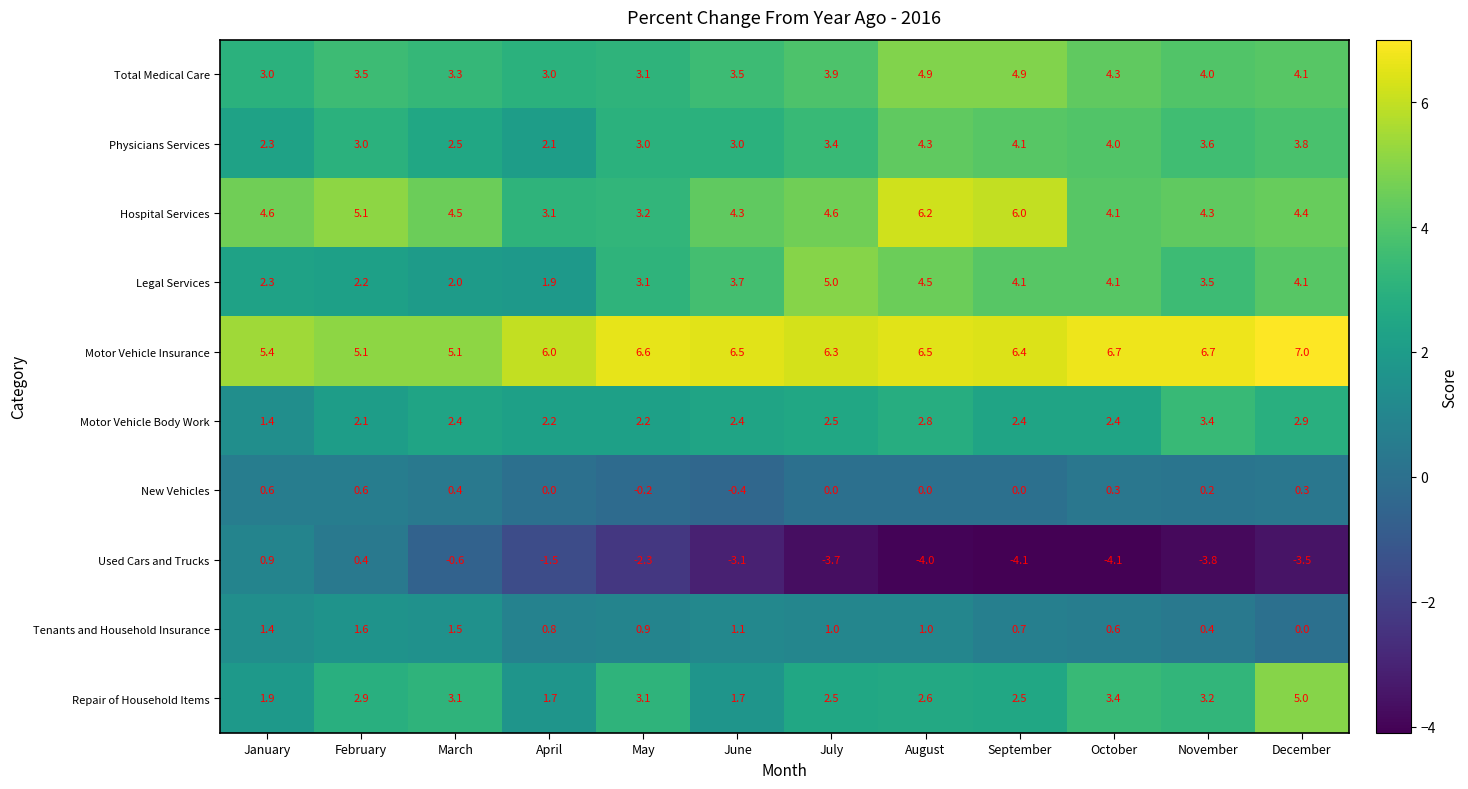

What is the spread (max minus min) of values at May?

8.9